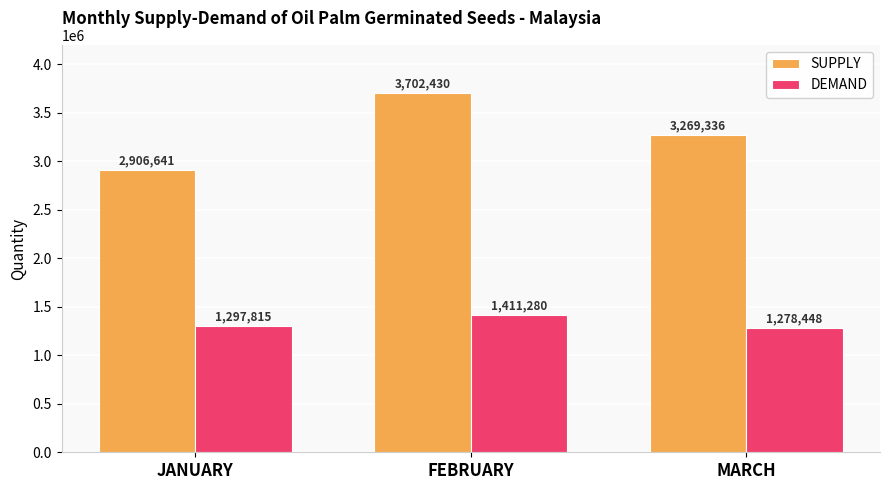

How many data points in DEMAND are less than 1297815?

1